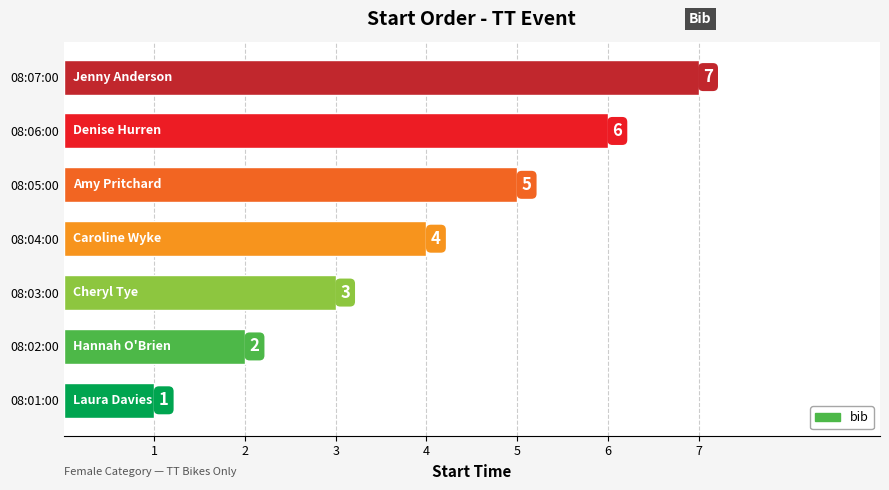

What is the sum of all values?

28